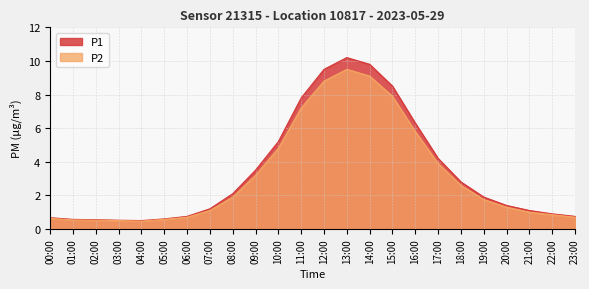

Which series changed the most between 13:00 and 15:00?

P1